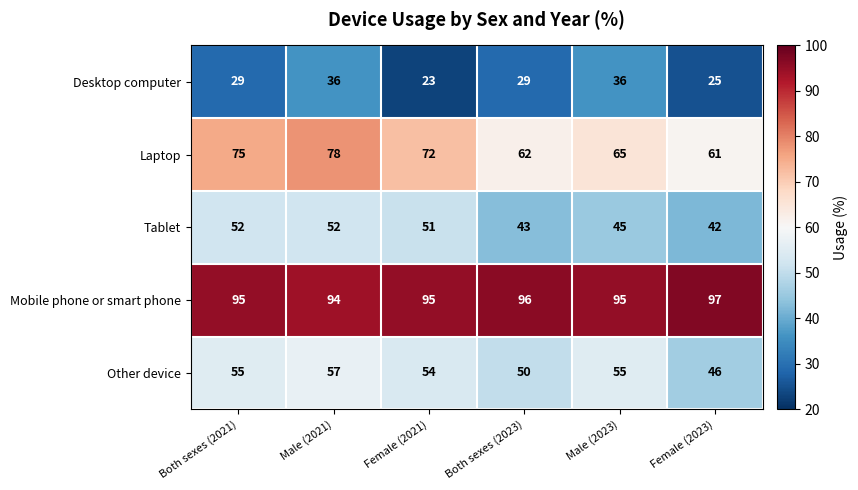

What is the sum of all Mobile phone or smart phone values?

572